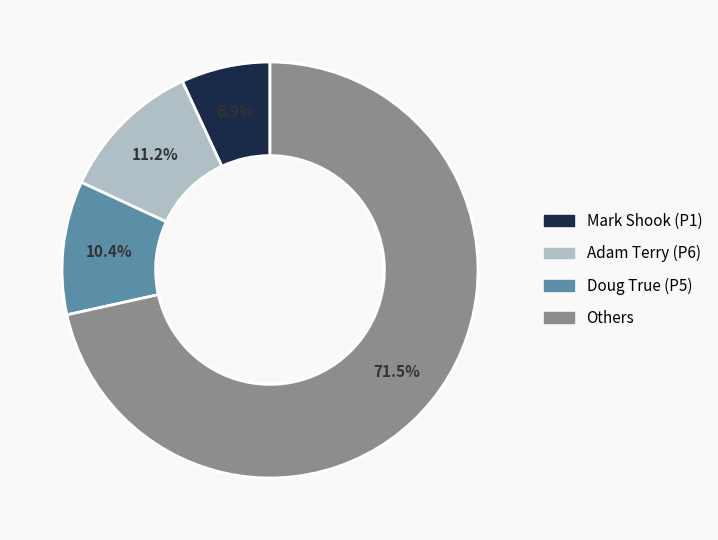

Does any single category account for the majority?

Yes